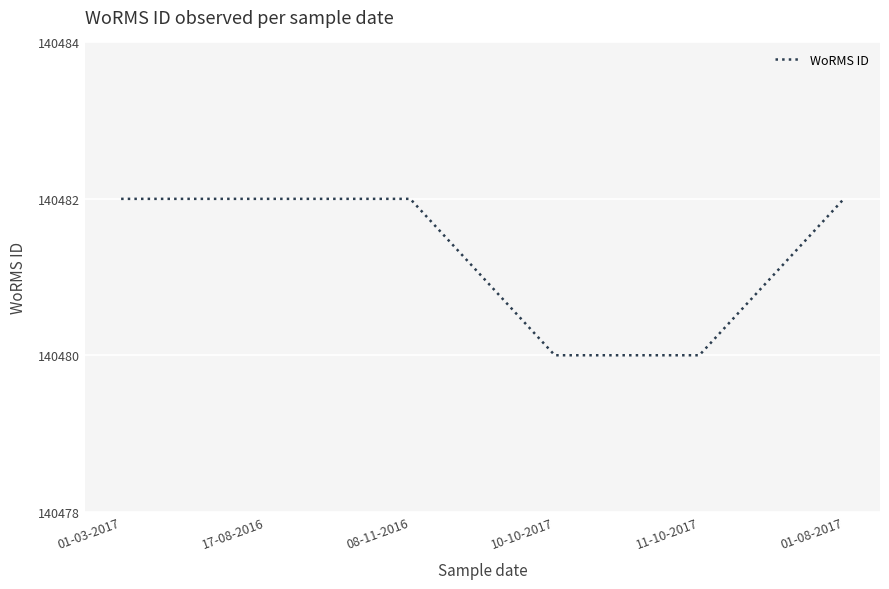

Between 10-10-2017 and 17-08-2016, which is larger?

17-08-2016